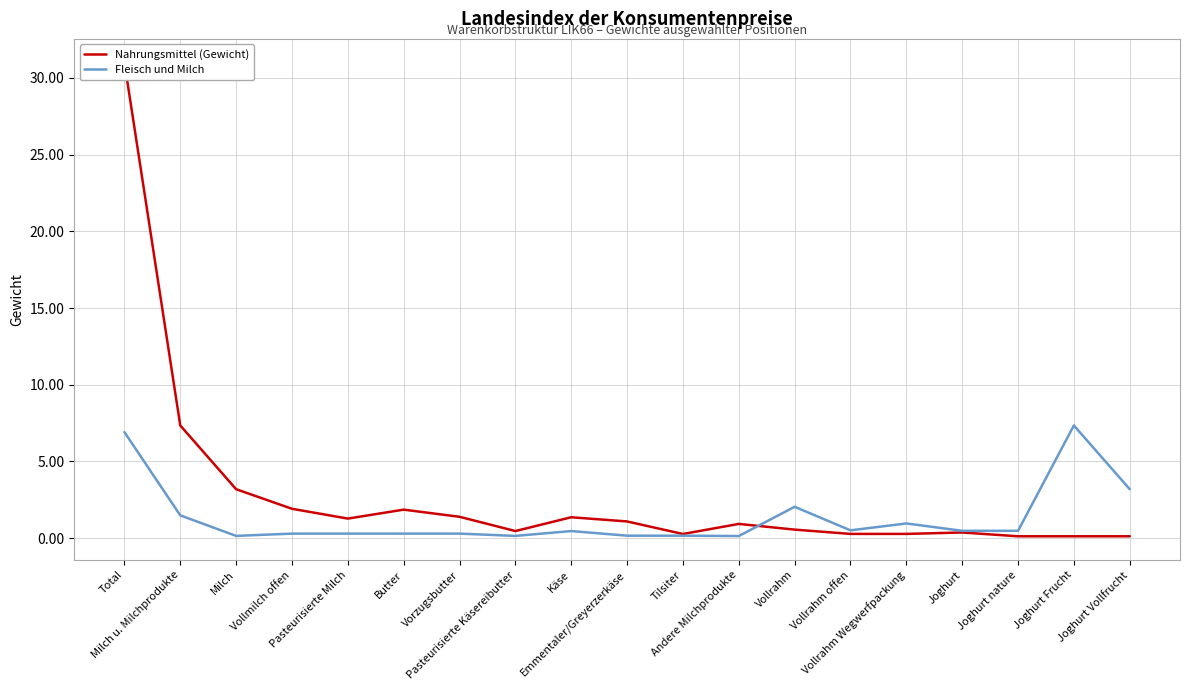

What are all the series names shown in the legend?

Nahrungsmittel (Gewicht), Fleisch und Milch